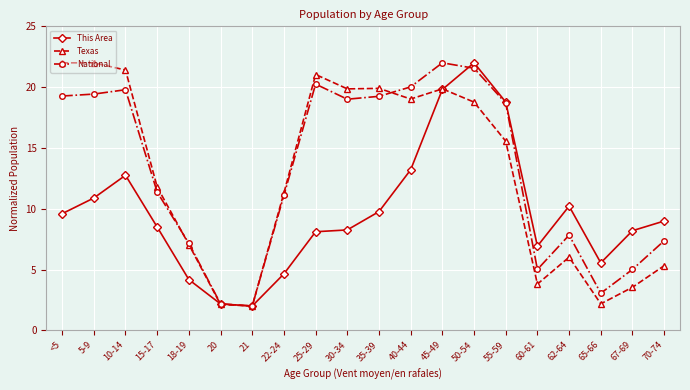

What is the label of the 19th point from the right?

5-9